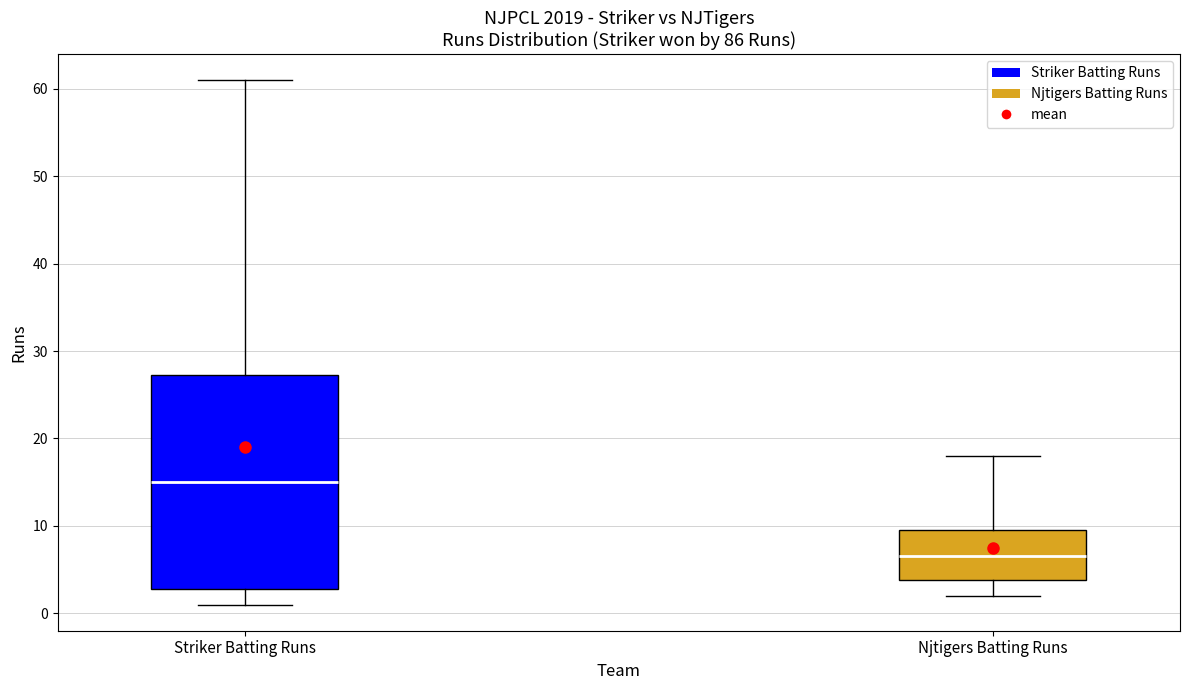

Reading left to right, transcribe this box plot: for each box, give where its median line is, the range the box spans, and where its two whiskers end, as read against the y-axis. The values are not printed on the chart, so give them approximately, as read against the axis.

Striker Batting Runs: median 15, box 3 to 27, whiskers 1 to 61
Njtigers Batting Runs: median 7, box 4 to 10, whiskers 2 to 18